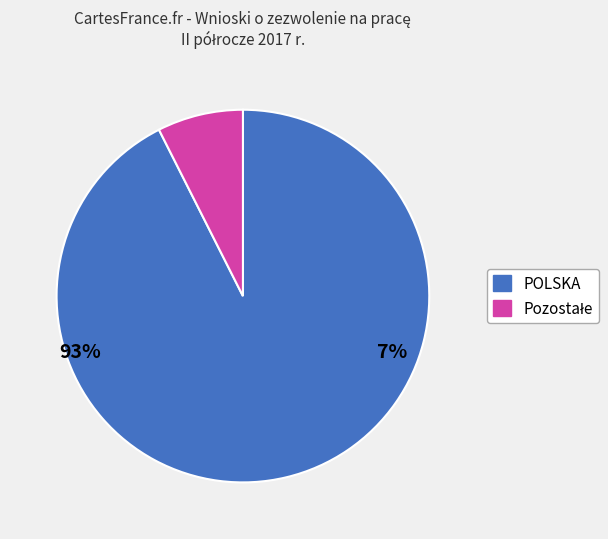

Is there a majority slice in this chart?

Yes